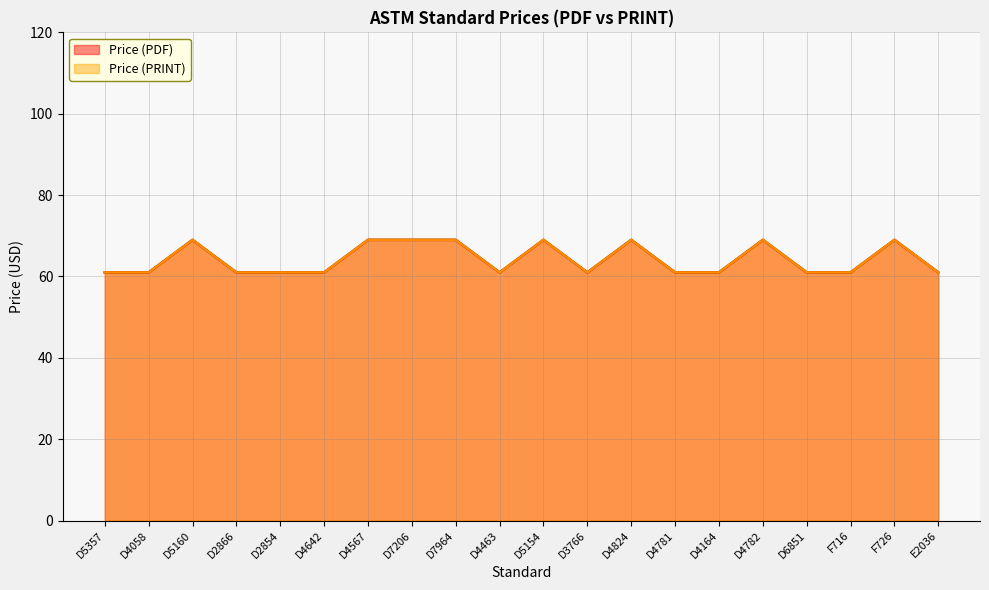

True or false: Price (PDF) has more than 0 points higher than both neighbors.

True